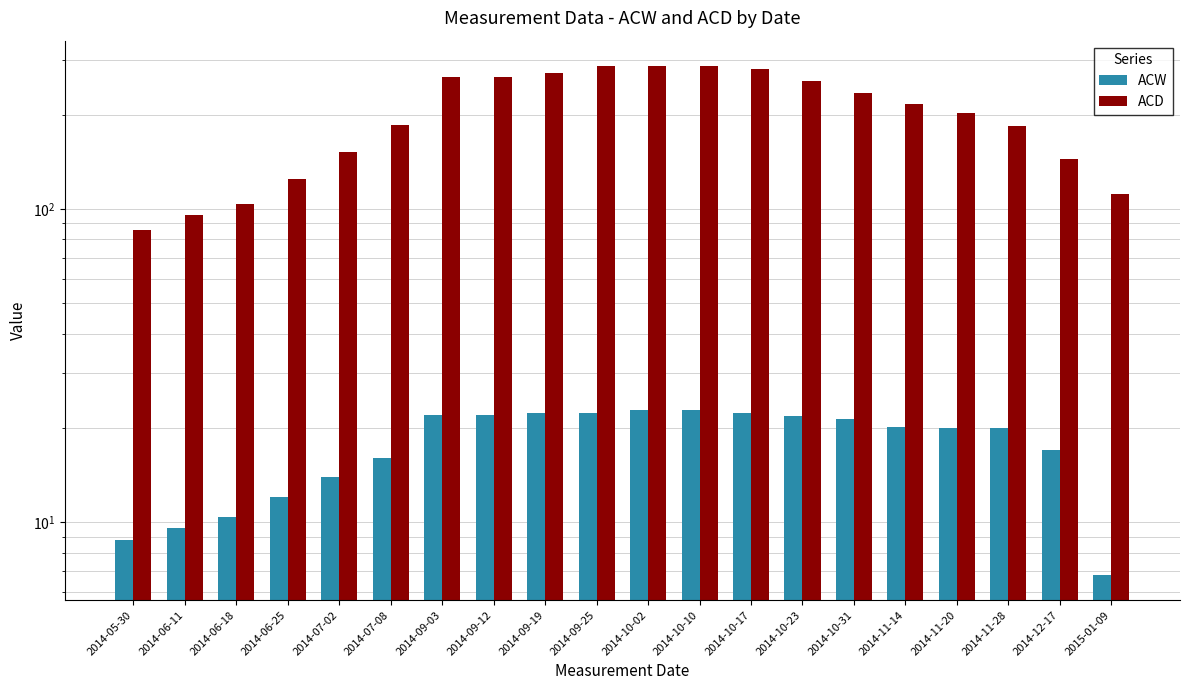

What is the label of the 4th bar from the right?

2014-11-20